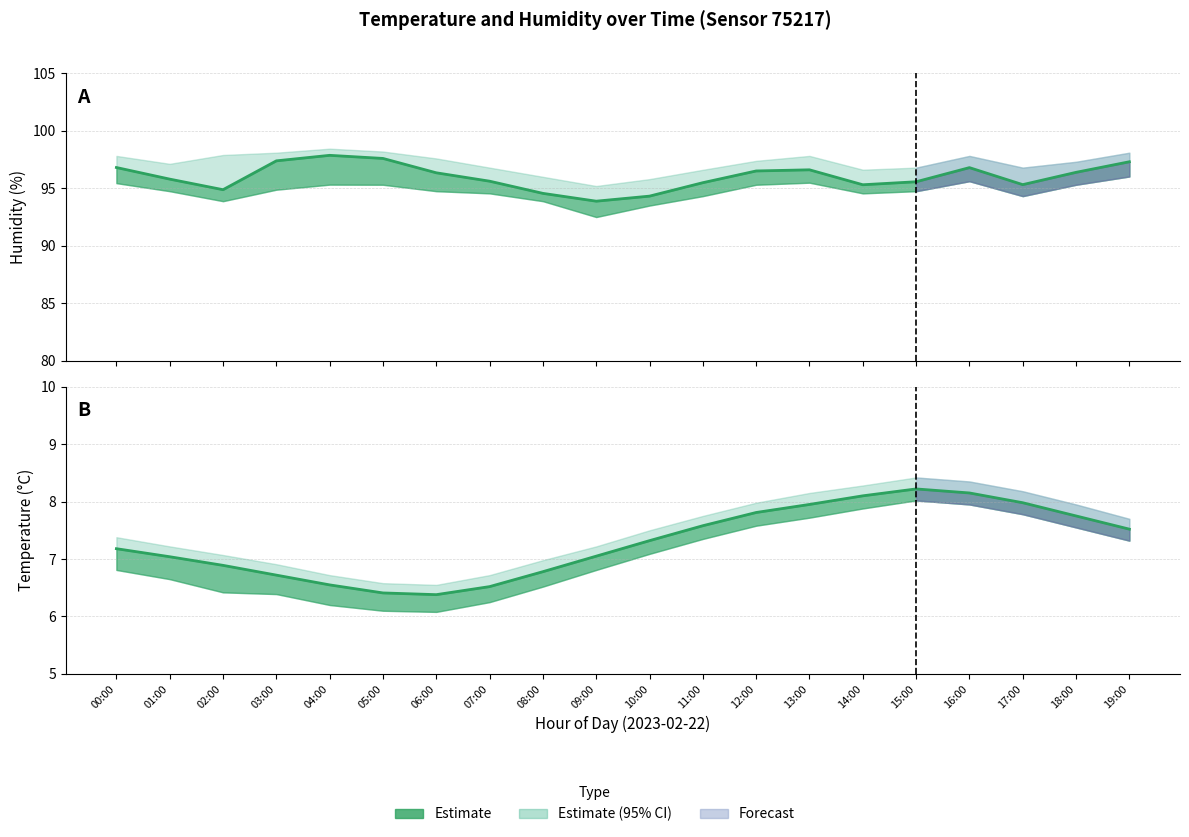

Where is the first local maximum for Temperature estimate?

15:00